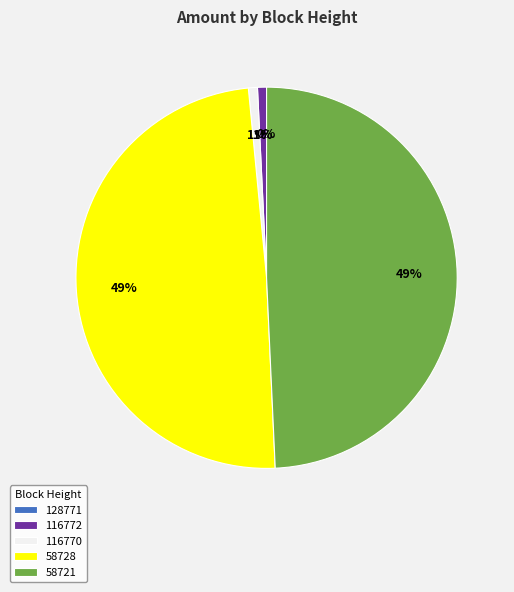

Approximately how many times larger is the value at 58728 compared to 116770?

64.4